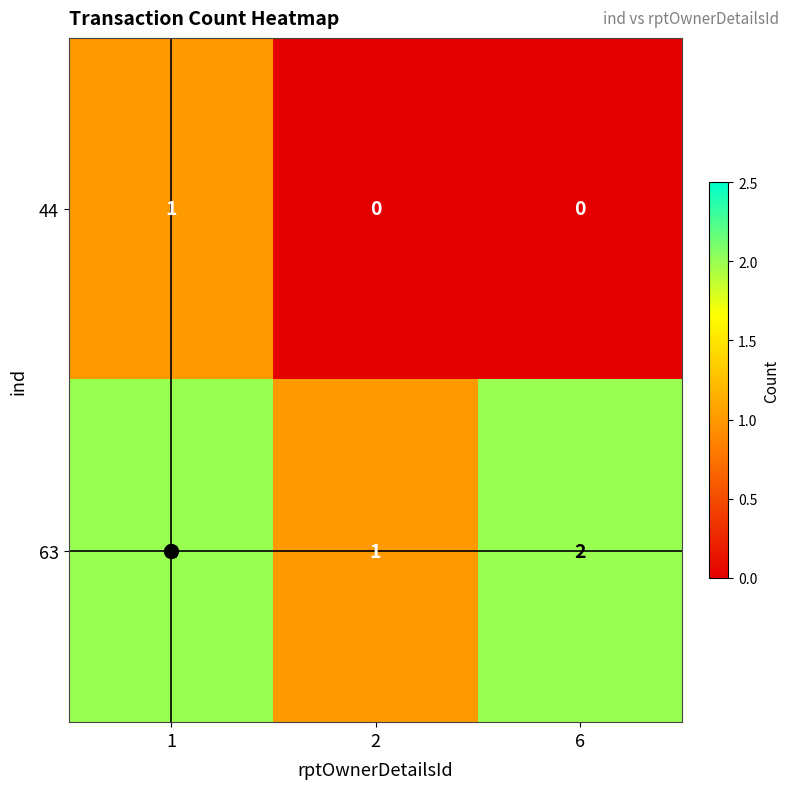

The value of 63 at 2 is 1. True or false?

True